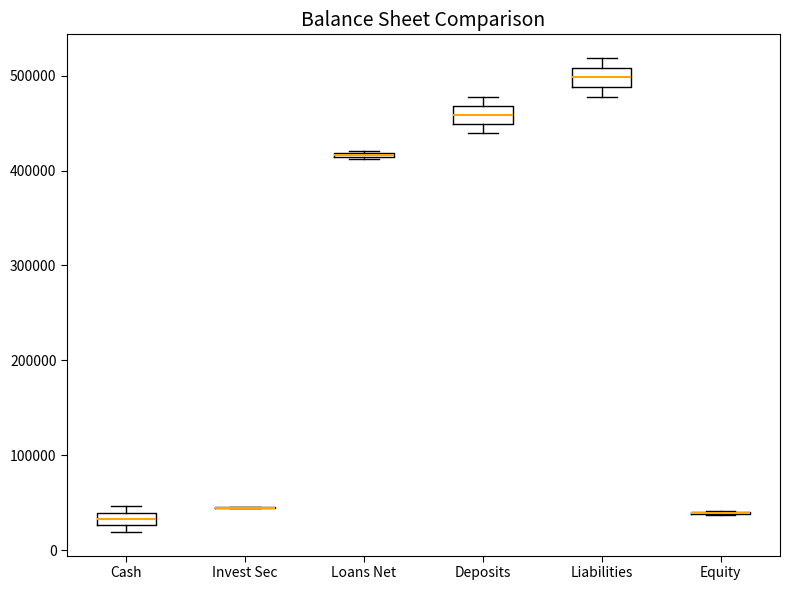

Where is the upper edge of the box for Liabilities on the y-axis? The values are not printed on the chart, so give them approximately, as read against the axis.

510000